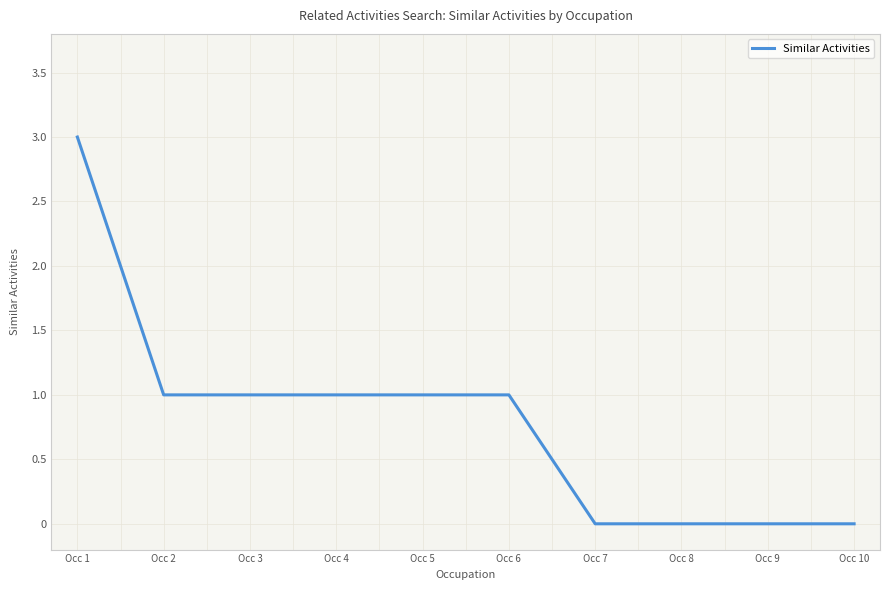

What is the average value?

1